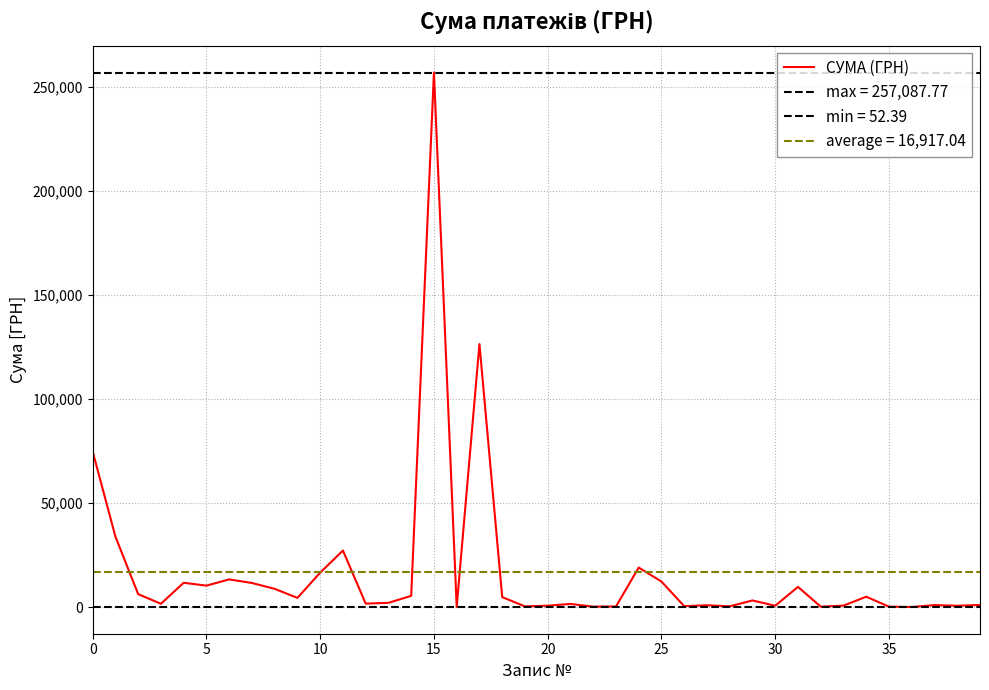

What is the label of the 17th point from the left?

16